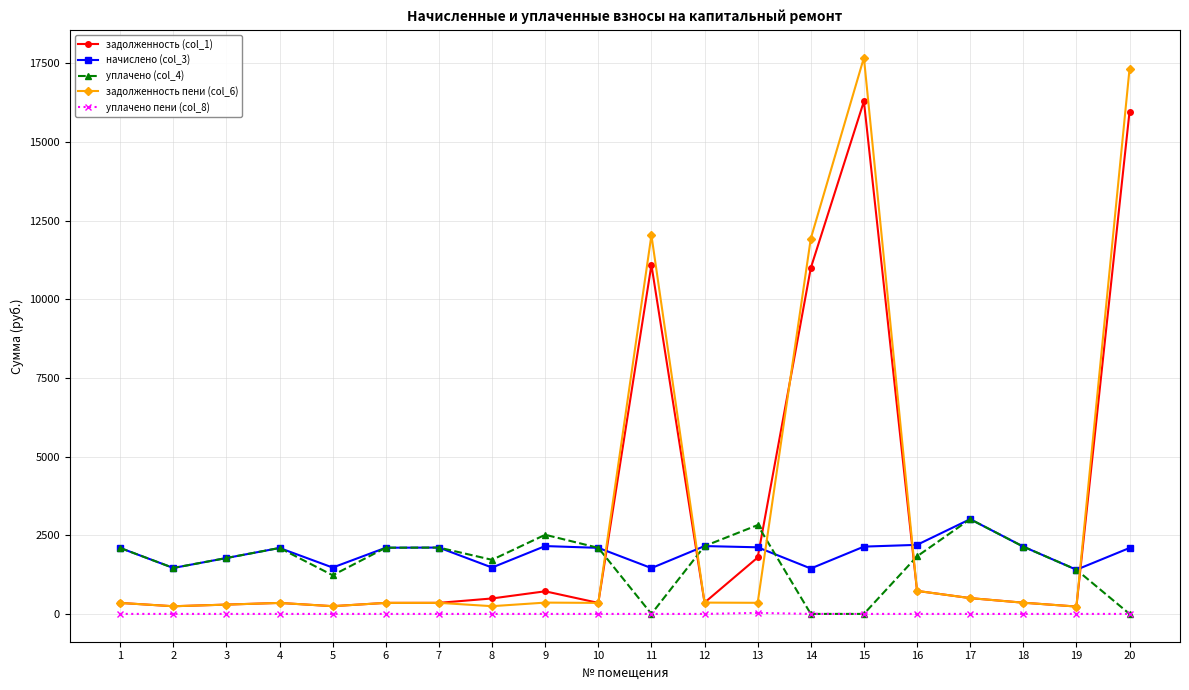

What is the spread (max minus min) of values at 20?

17319.5